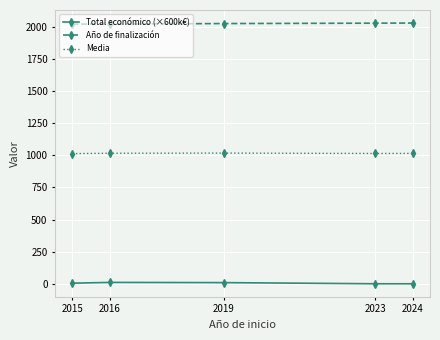

Which series has the largest total across all categories?

Año de finalización